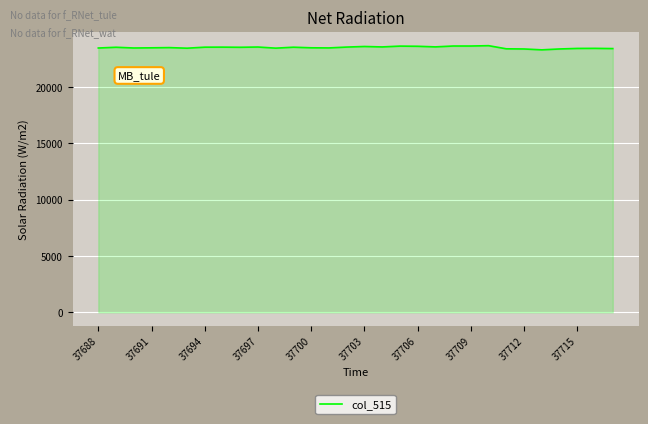

What is the difference between the maximum and second lowest values?

293